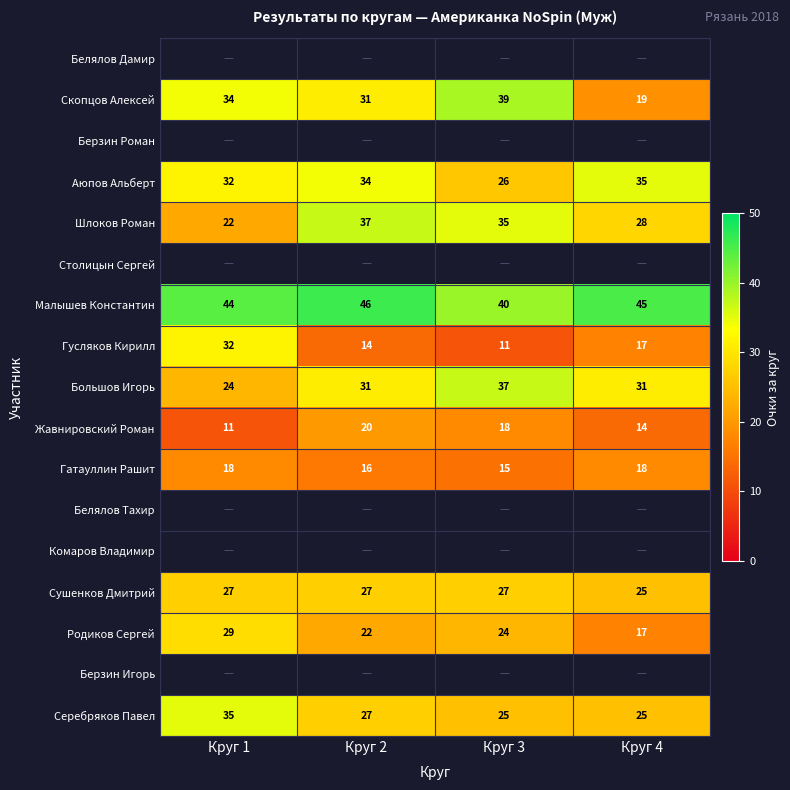

Rank the categories by Аюпов Альберт value from highest to lowest.

Круг 4, Круг 2, Круг 1, Круг 3